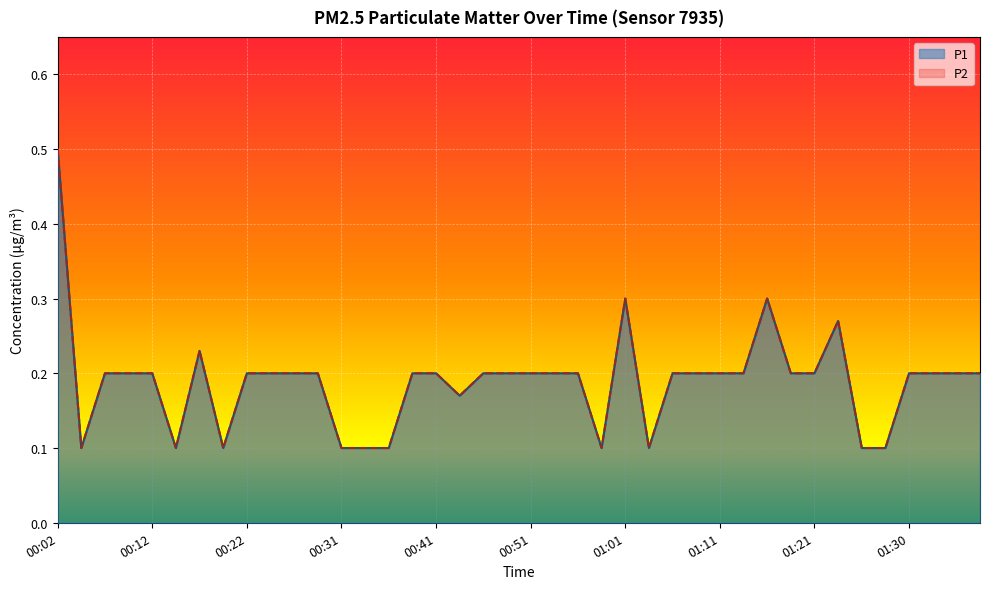

True or false: P1 and P2 cross at least once.

False